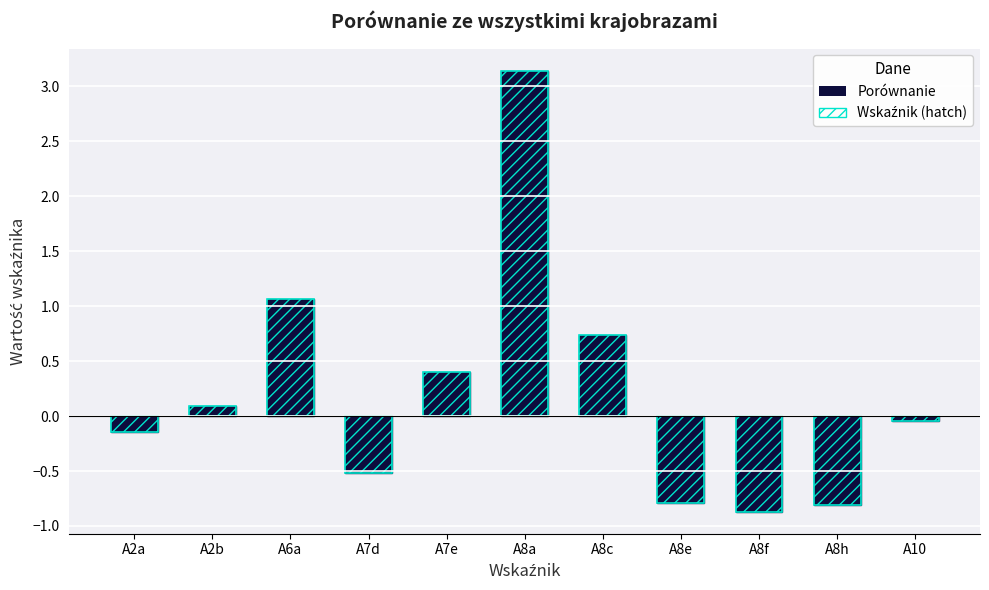

What is the sum of the values at A6a and A2a?

0.9